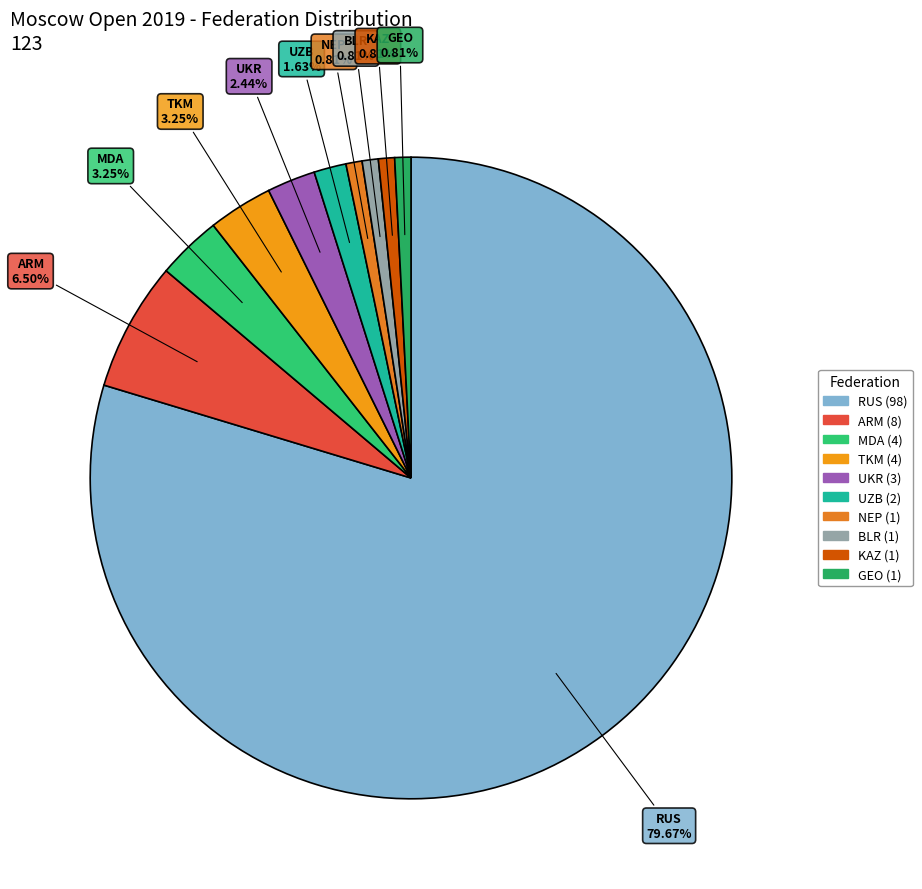

Which slice is the largest?

RUS